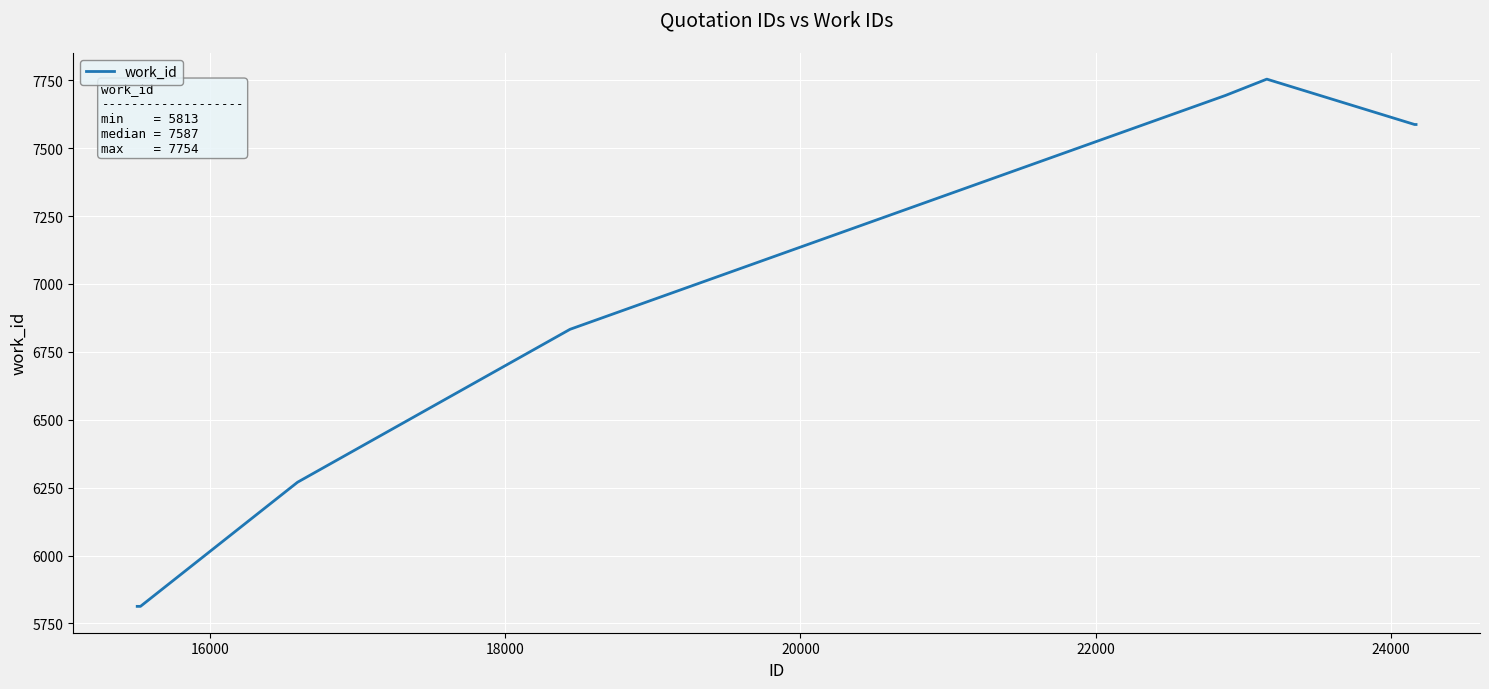

What is the difference between the maximum and minimum values?

1941